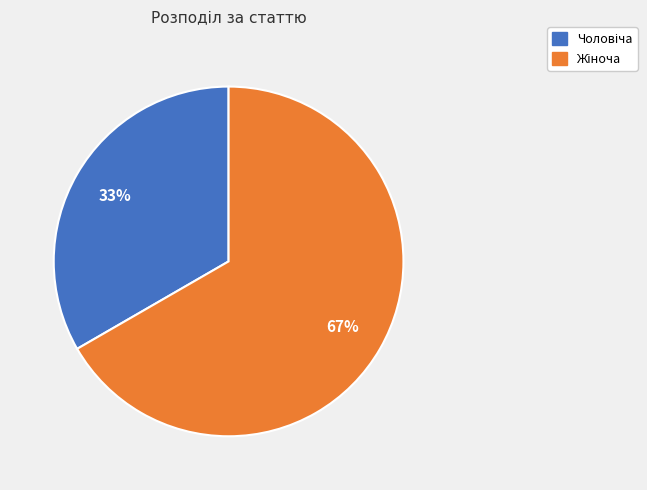

To the nearest percent, what is the average slice percentage?

50%